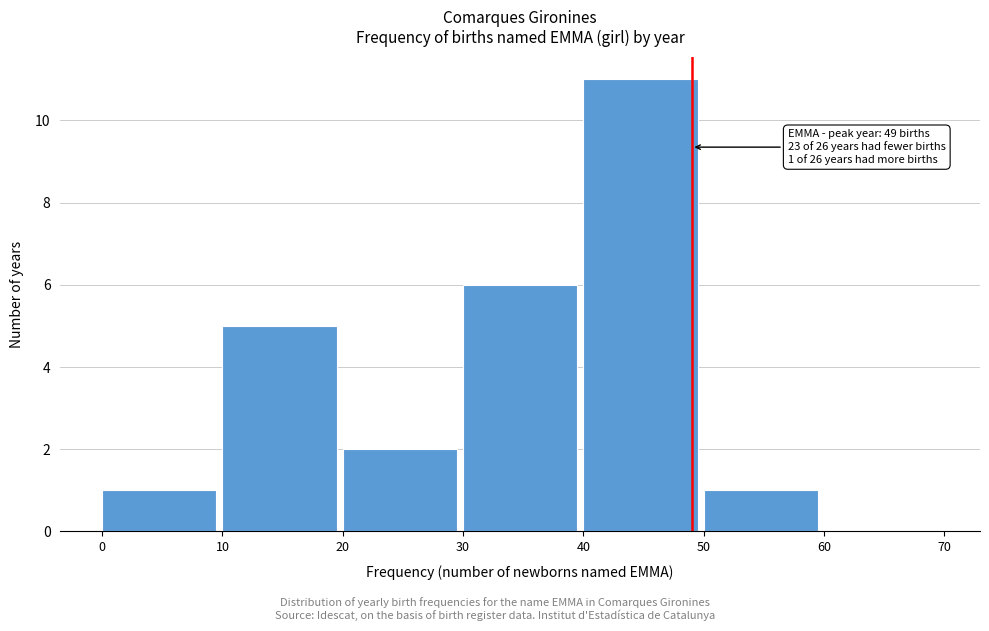

Which range on the x-axis has the tallest bar?

40 to 50